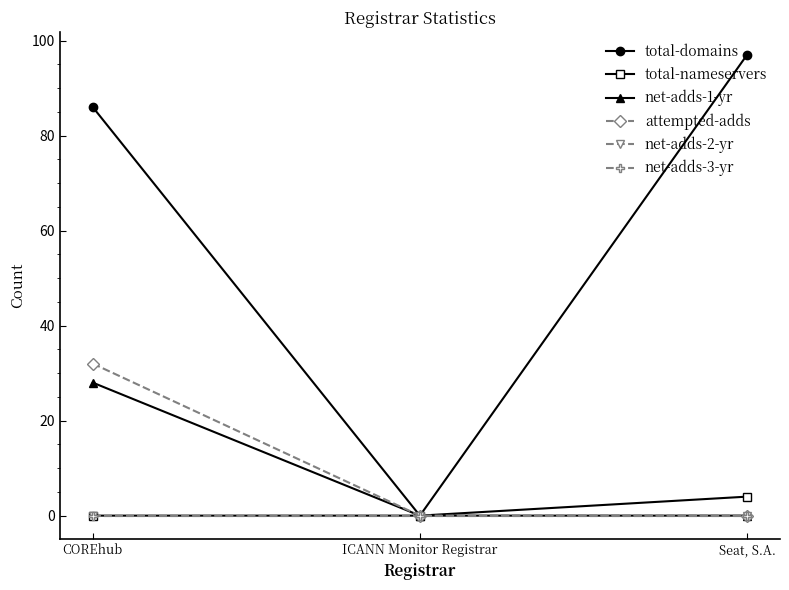

Rank the categories by net-adds-2-yr value from highest to lowest.

COREhub, ICANN Monitor Registrar, Seat, S.A.